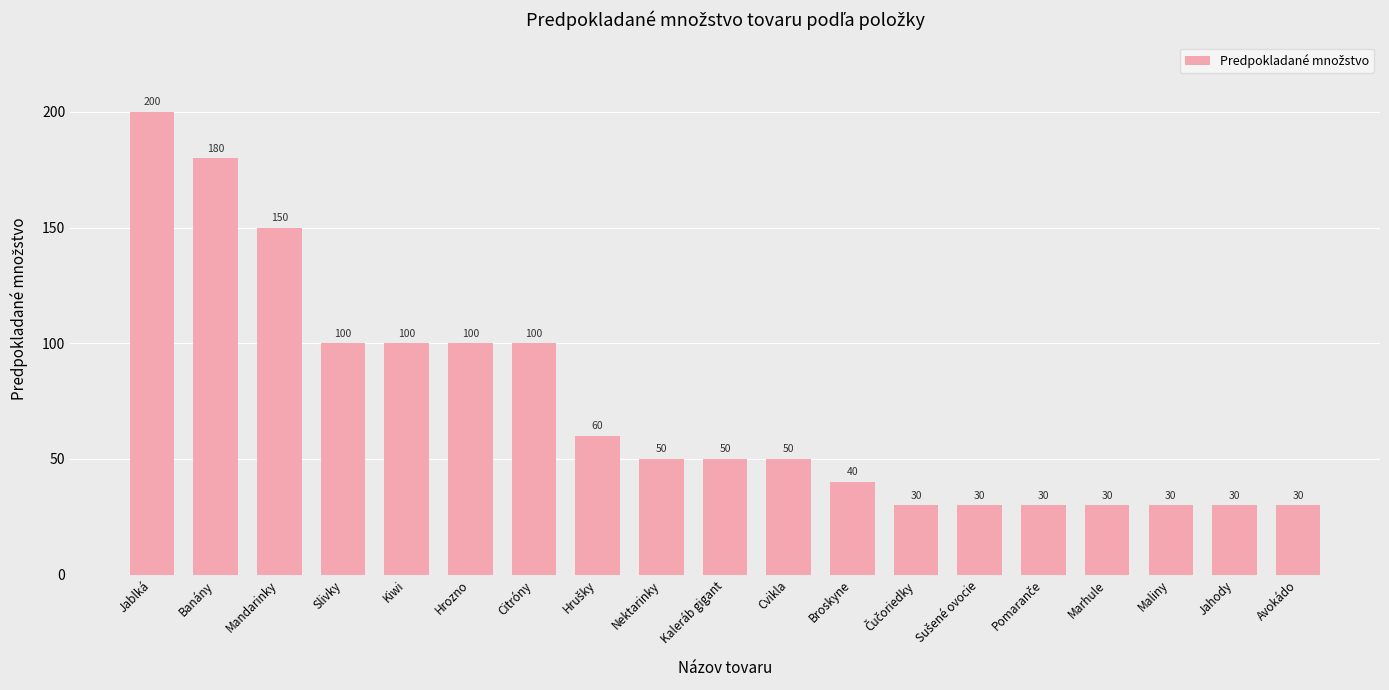

Reading left to right, list all the values displayed in this chart.

200	180	150	100	100	100	100	60	50	50	50	40	30	30	30	30	30	30	30